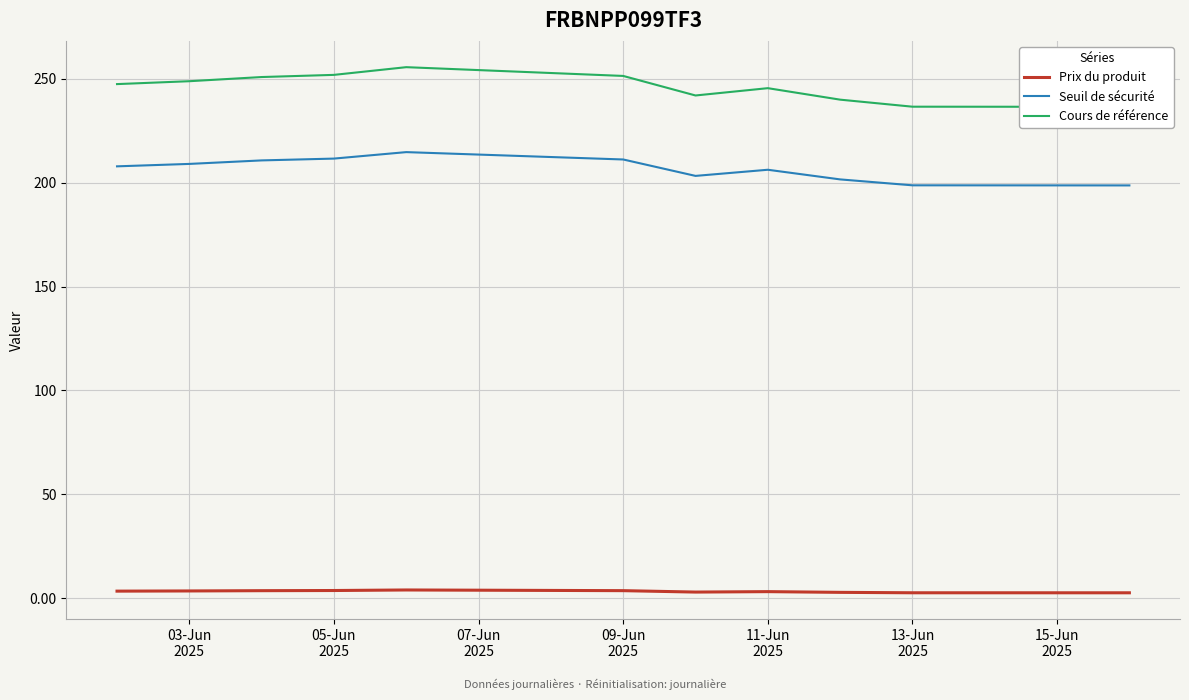

What is the highest value of the Seuil de sécurité series?

214.7